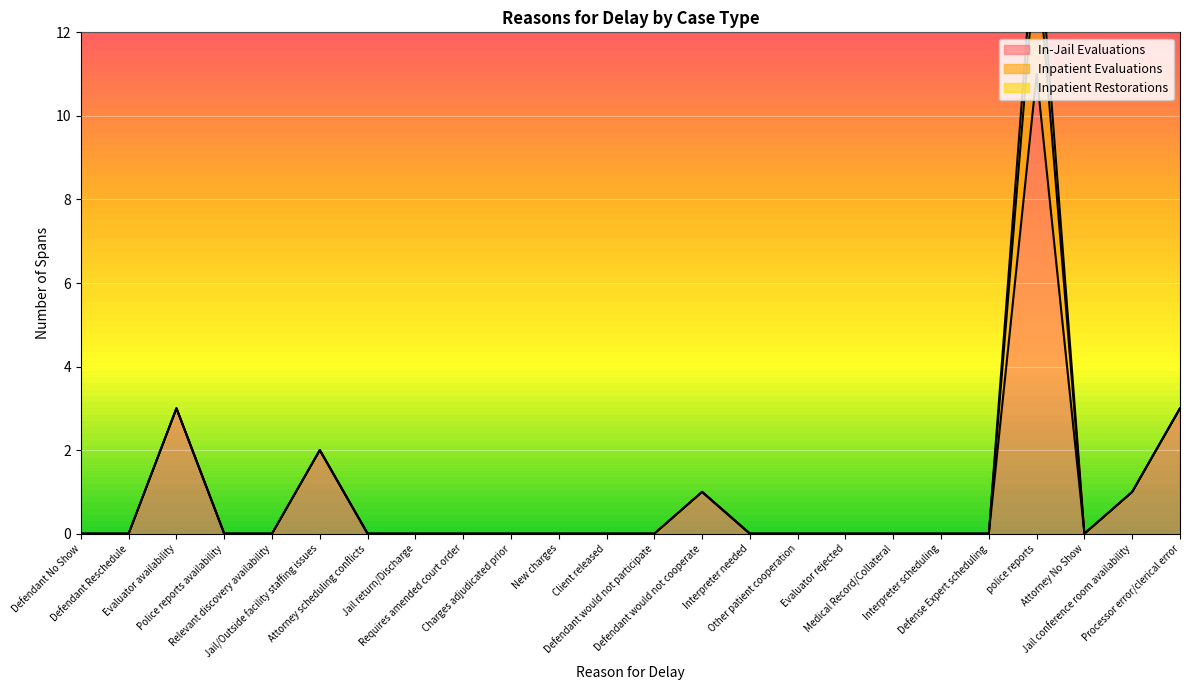

At which label is In-Jail Evaluations closest to 5?

Evaluator availability